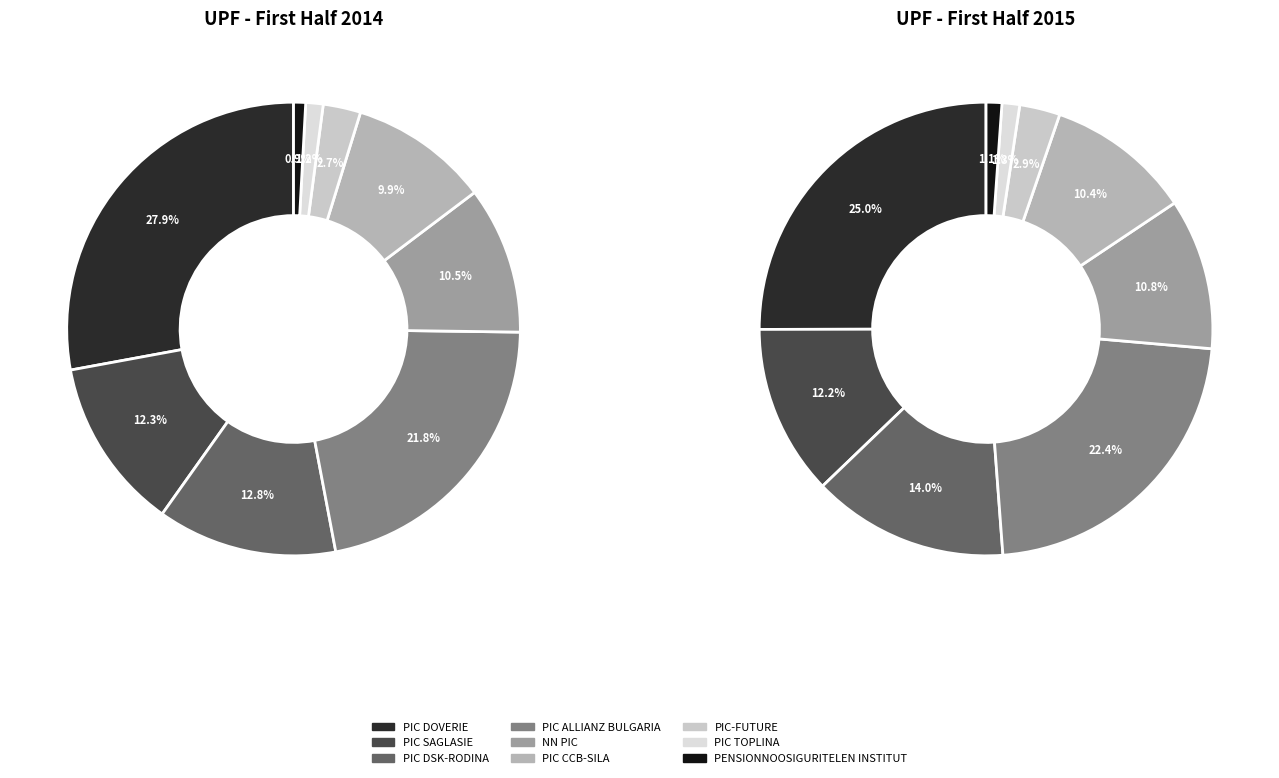

Does 6 represent more than half of the total?

No